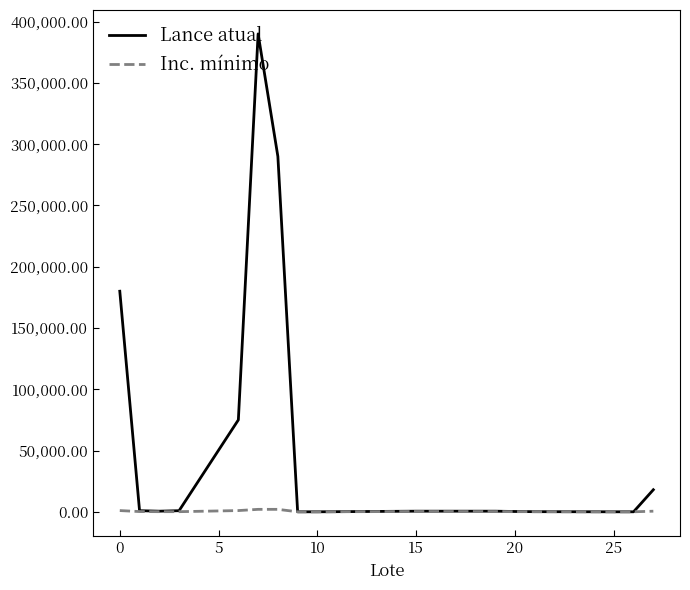

Which series has the widest spread of values?

Lance atual